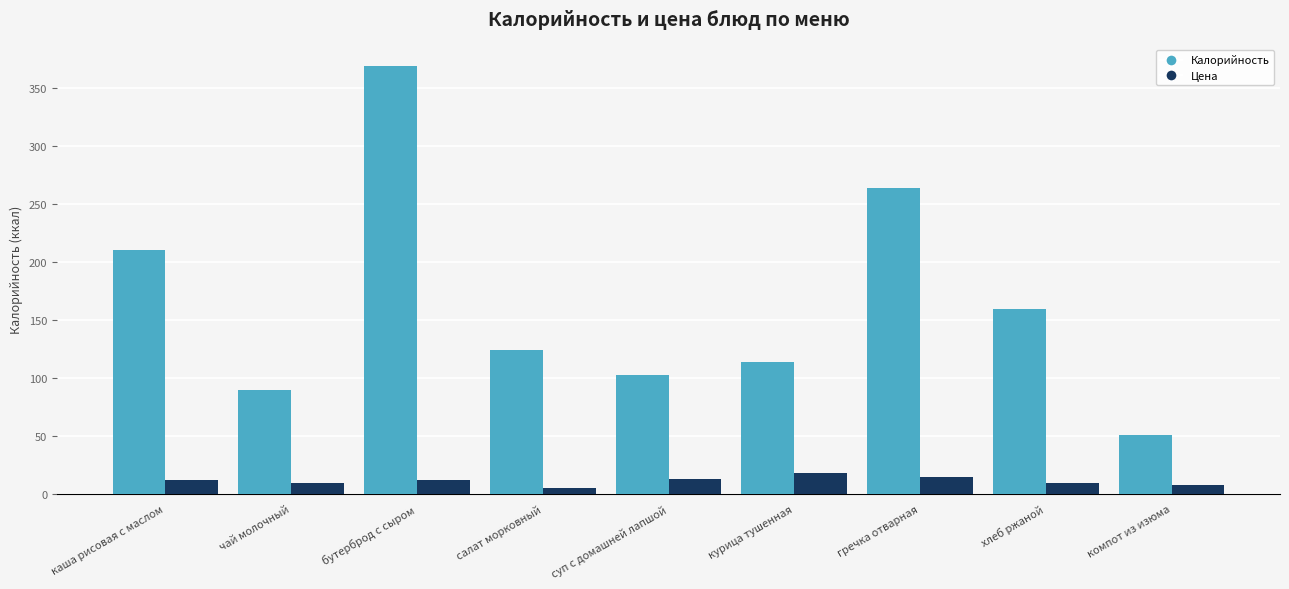

What is the total value across all series at курица тушенная?

131.5